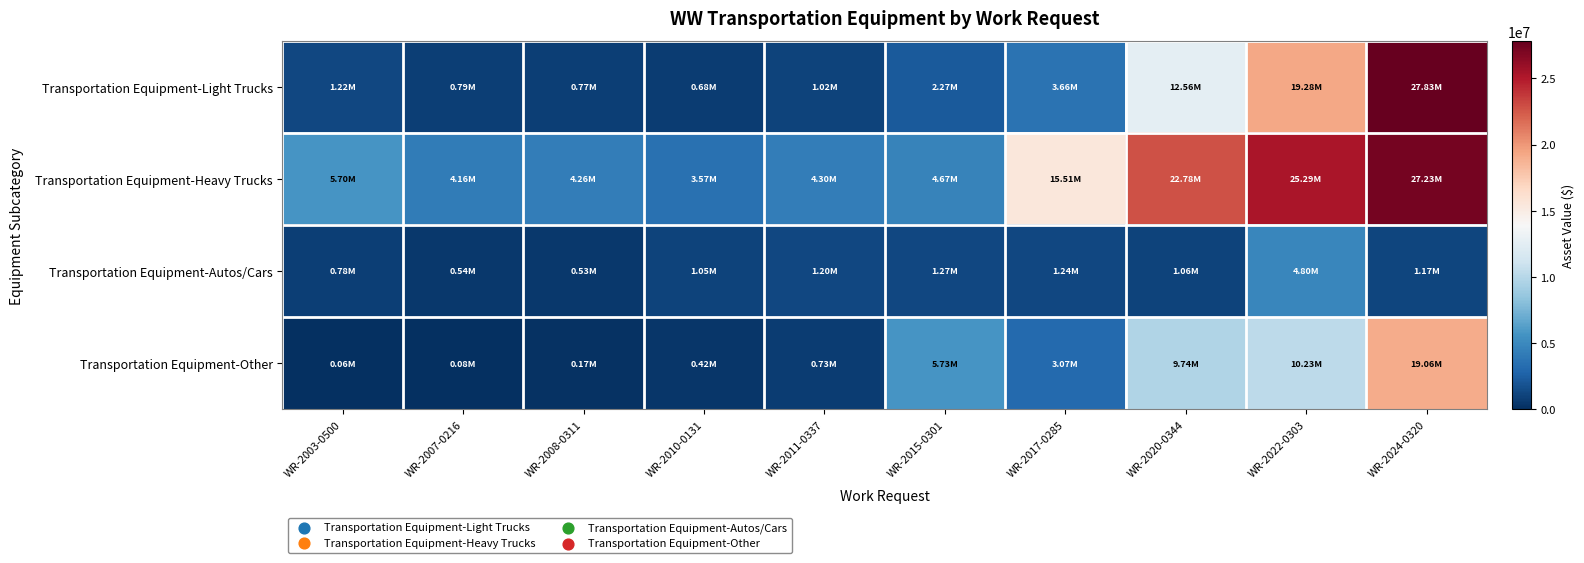

Which series has the widest spread of values?

Transportation Equipment-Light Trucks